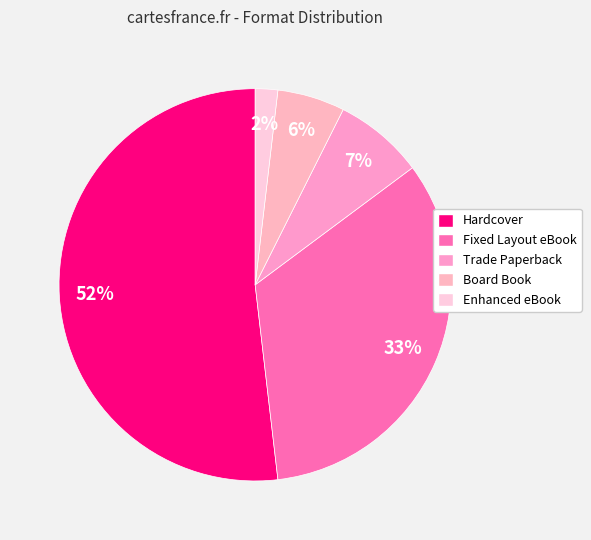

How many segments does this pie chart have?

5